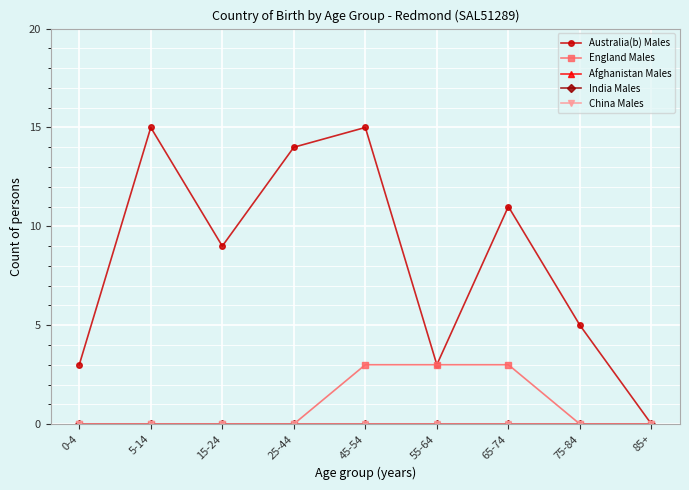

At which label is Afghanistan Males closest to 0?

0-4